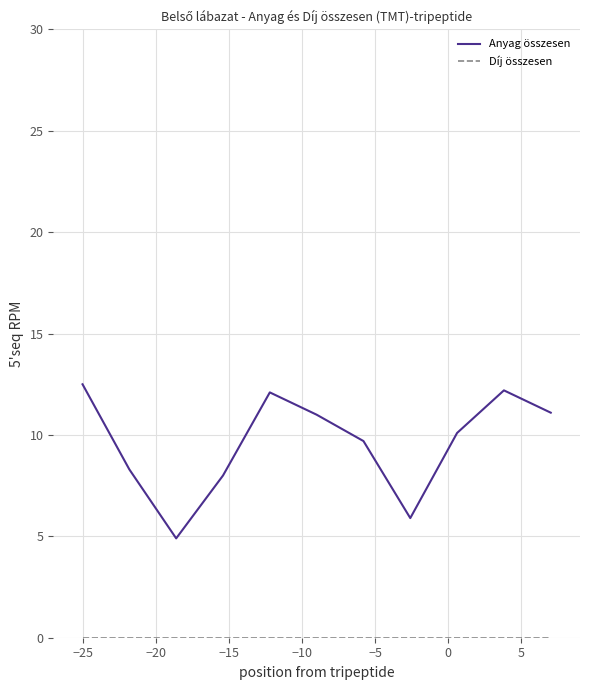

What is the lowest value of the Anyag összesen series?

4.9